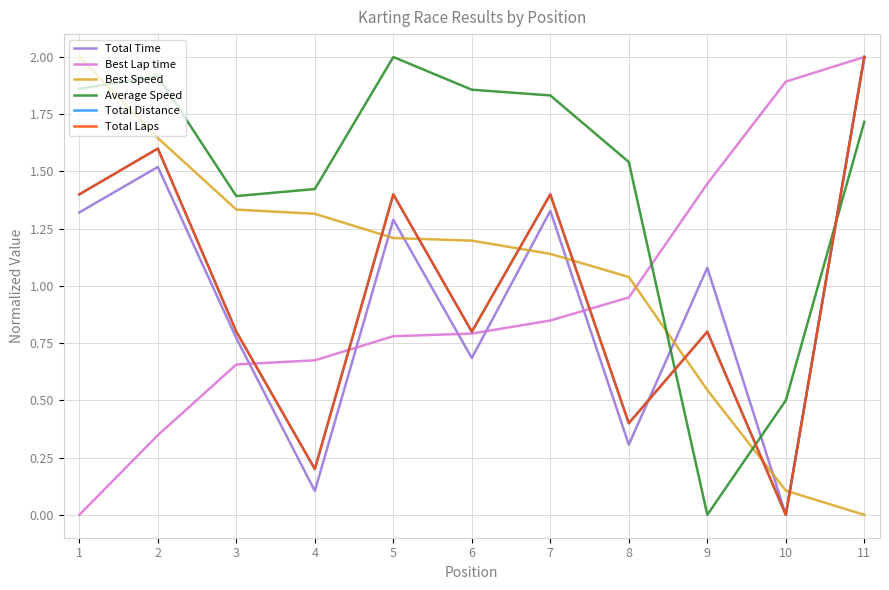

At which category is the sum across all series the highest?

11